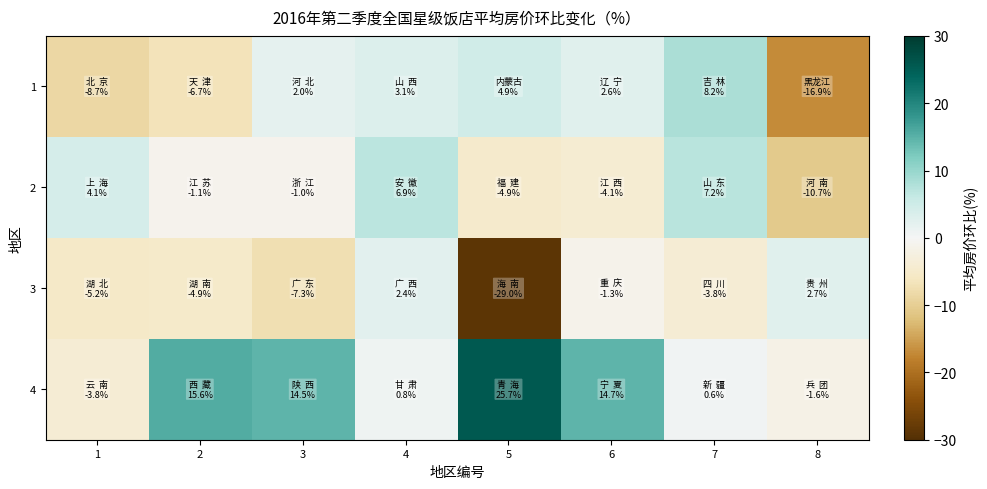

What is the difference between the highest and lowest values at 1?

12.7